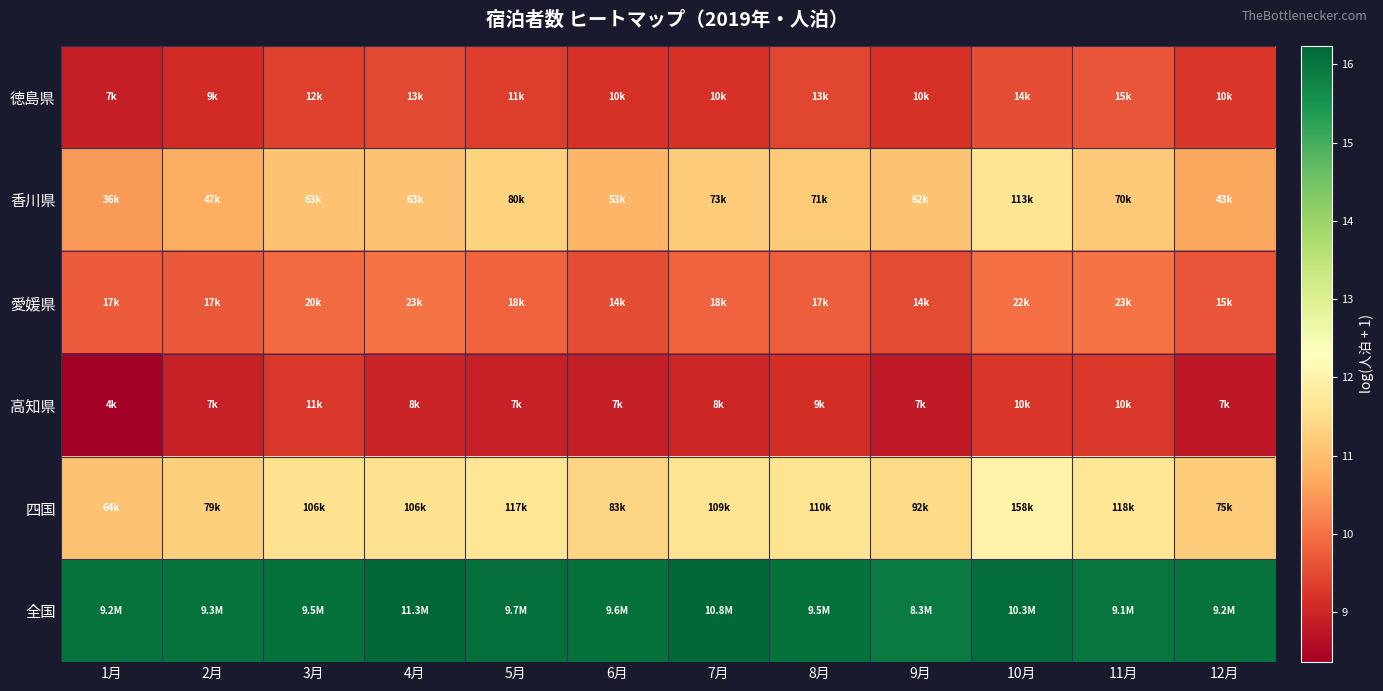

List the series in order of their peak value, lowest first.

高知県, 徳島県, 愛媛県, 香川県, 四国, 全国